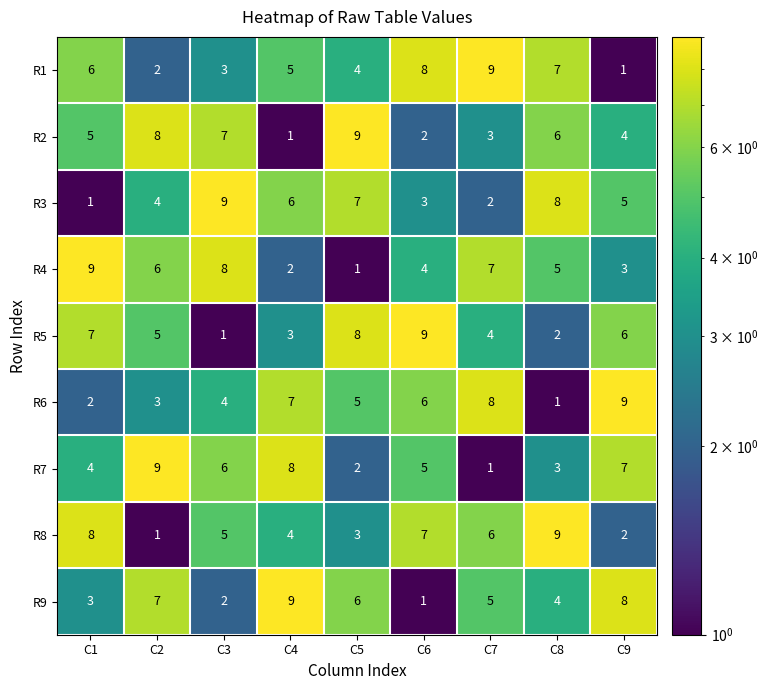

Count the R5 values in the range 3 to 7.

5